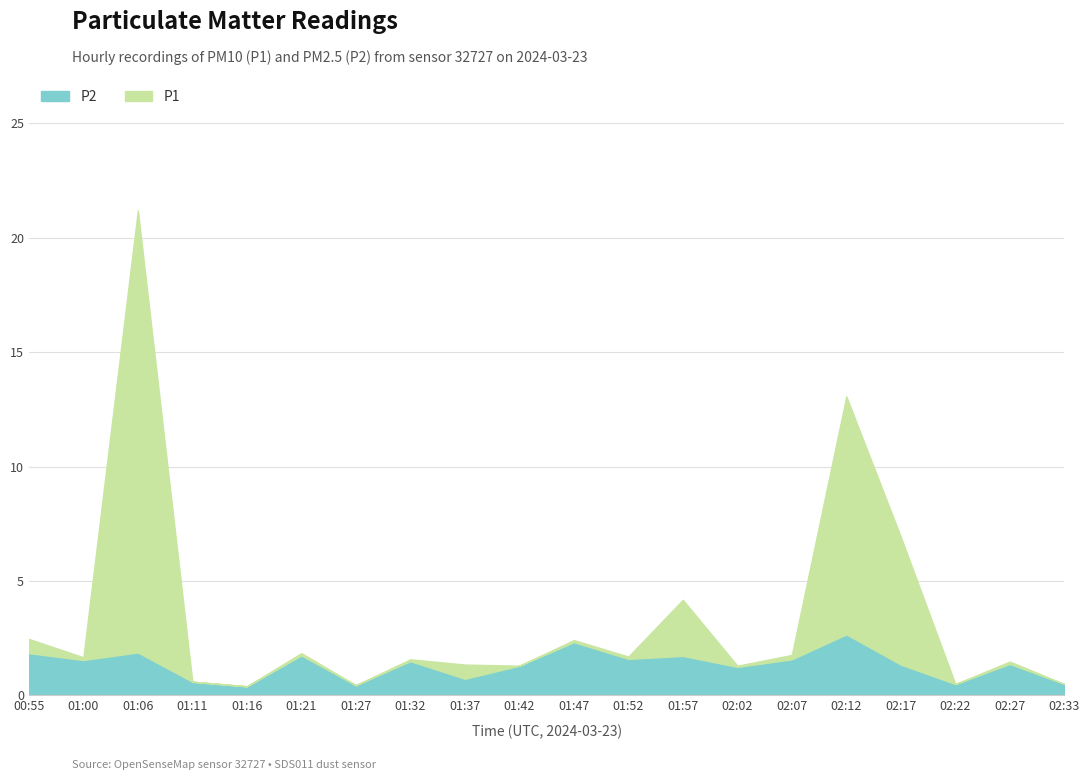

Is it true that P2 equals 1.9 at 00:55?

True